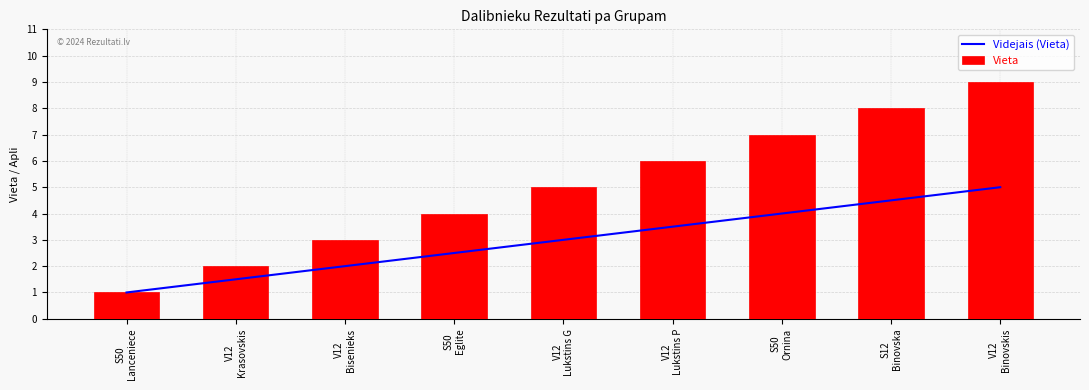

What are all the series names shown in the legend?

Videjais (Vieta), Vieta